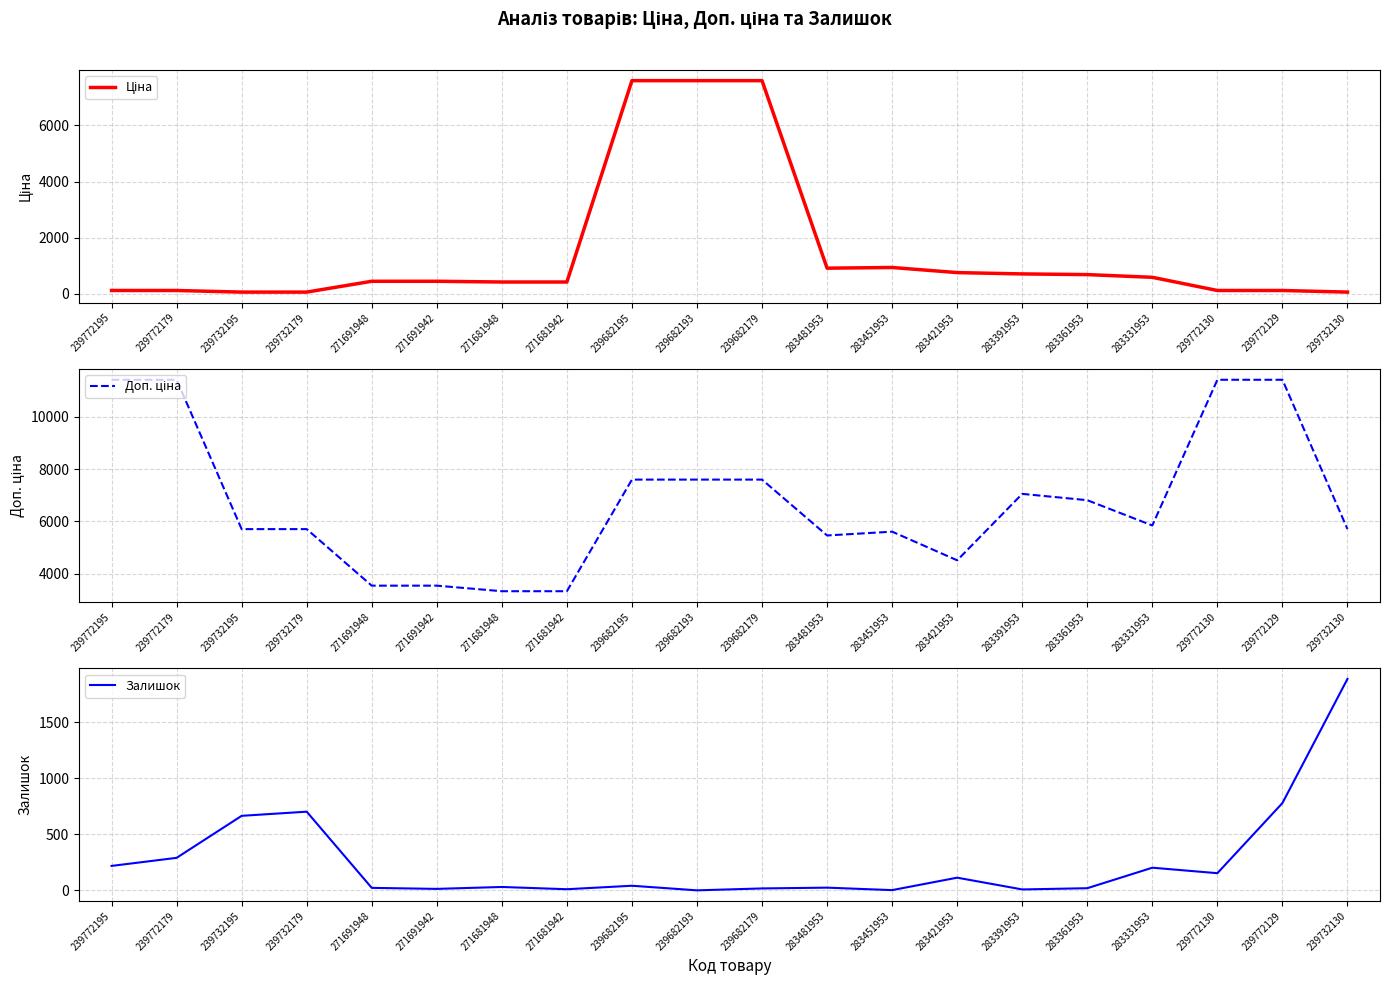

What is the sum of all Ціна values?

29704.1